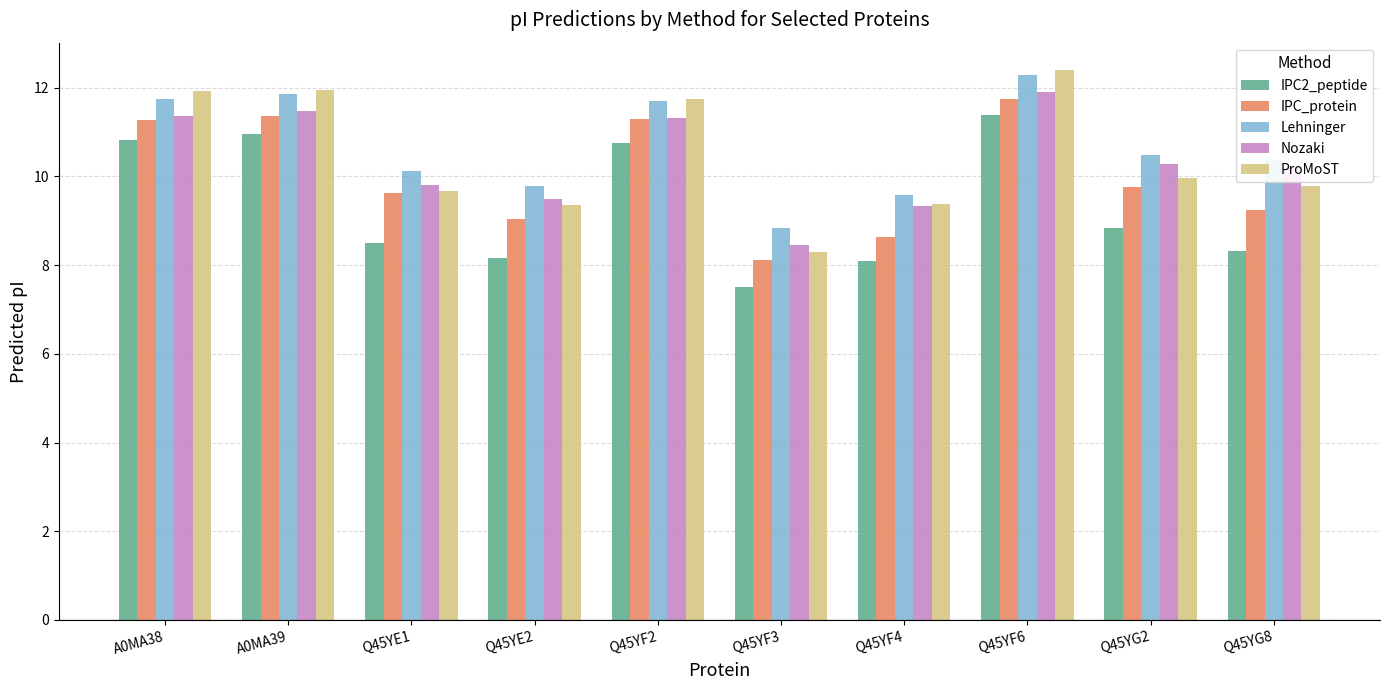

How many bars are there in each group?

5